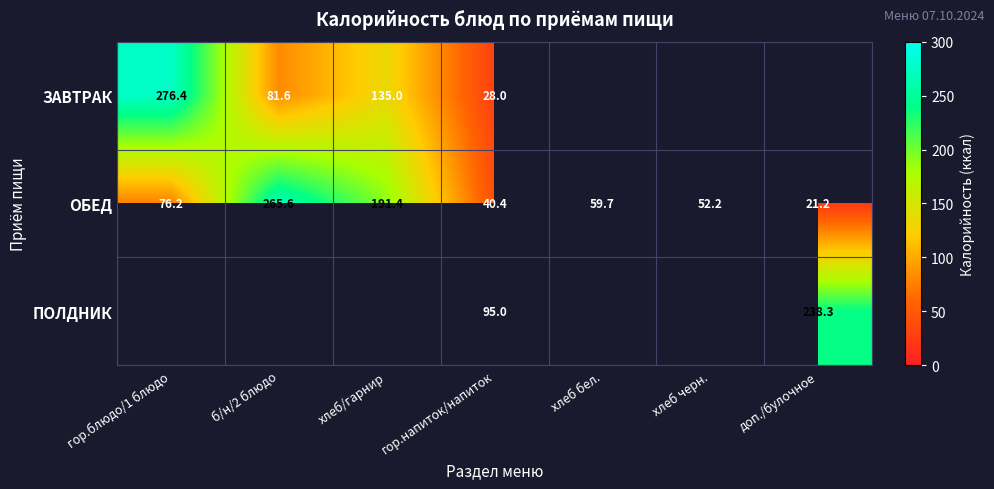

What is the approximate value of ОБЕД at гор.напиток/напиток?

40.4